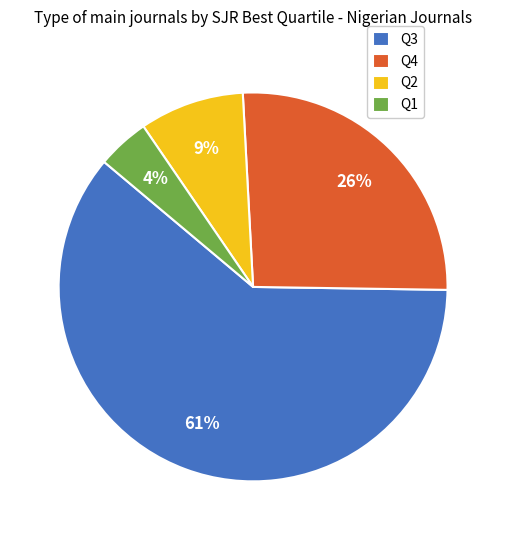

Combined, do Q4 and Q3 account for over 50%?

Yes